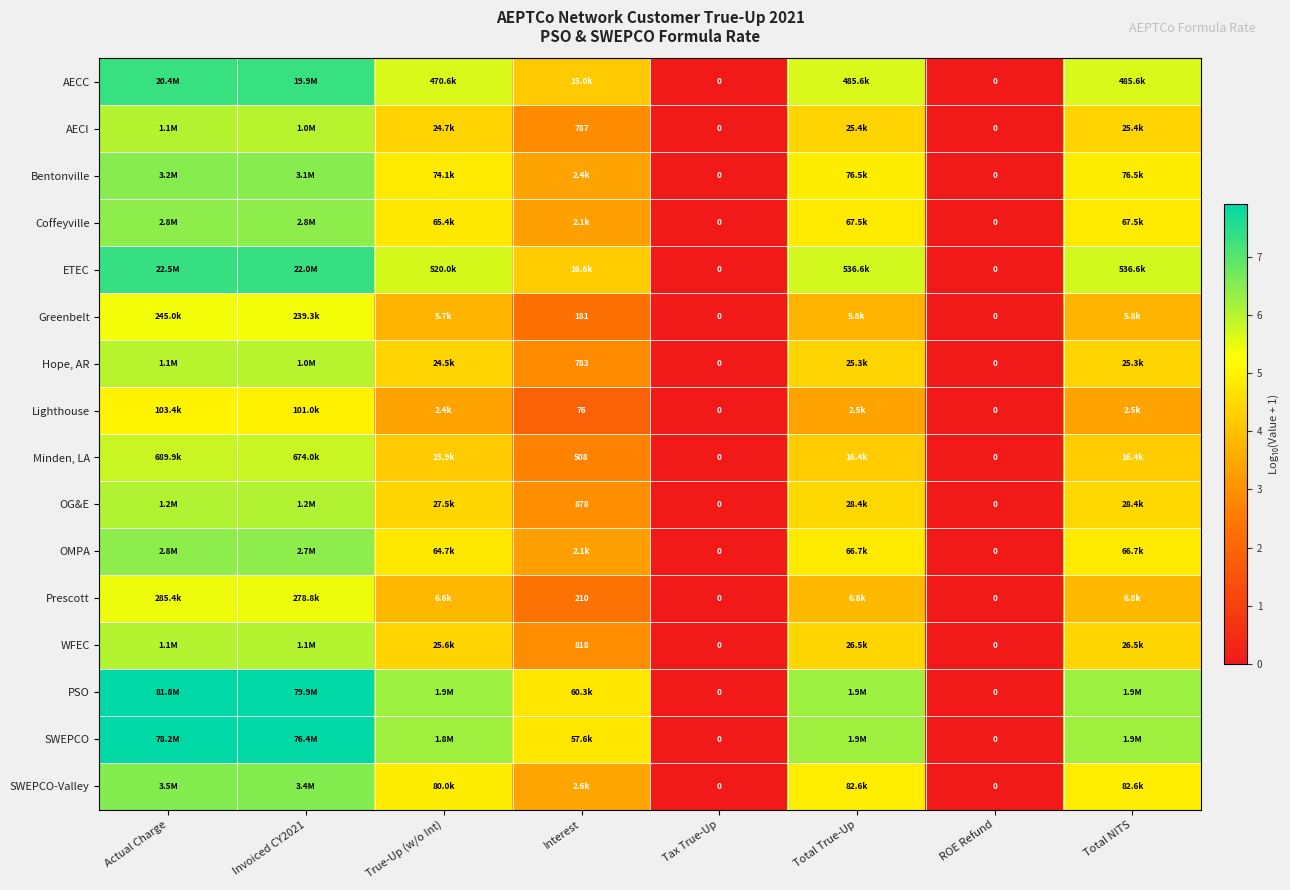

At which label is OG&E closest to 3?

Interest